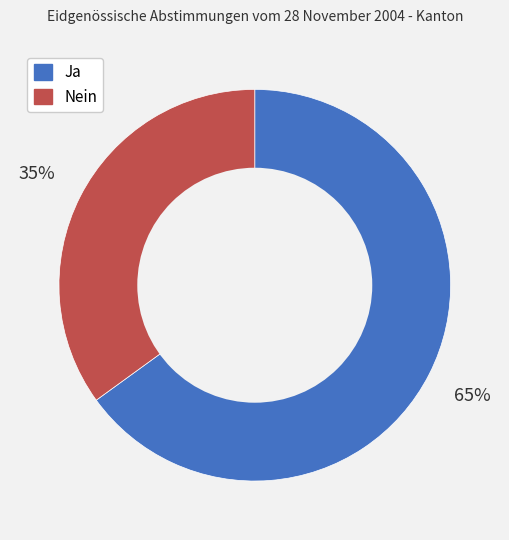

To the nearest percent, what percentage of the pie is Ja?

65%